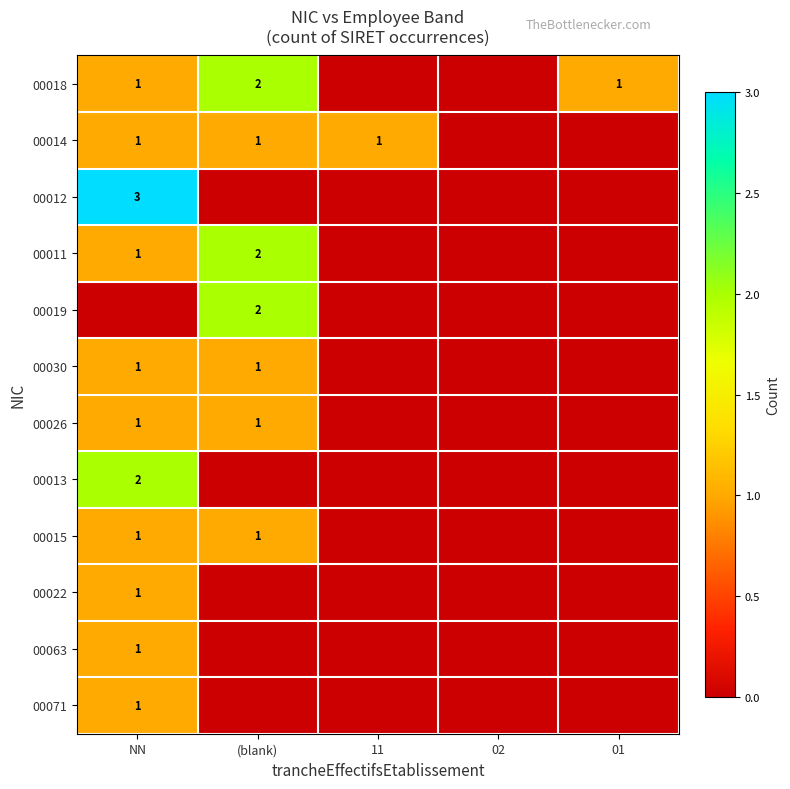

The value of 00018 at (blank) is 3. True or false?

False